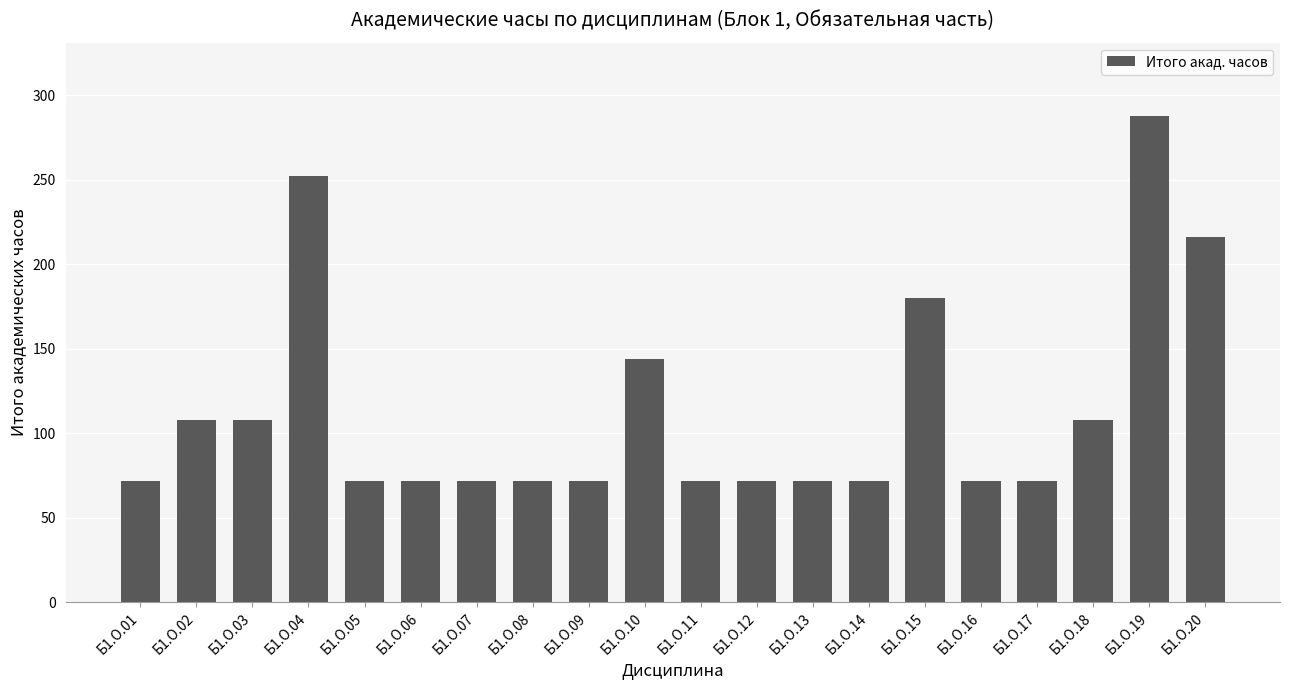

What is the sum of the values at Б1.О.14 and Б1.О.11?

144